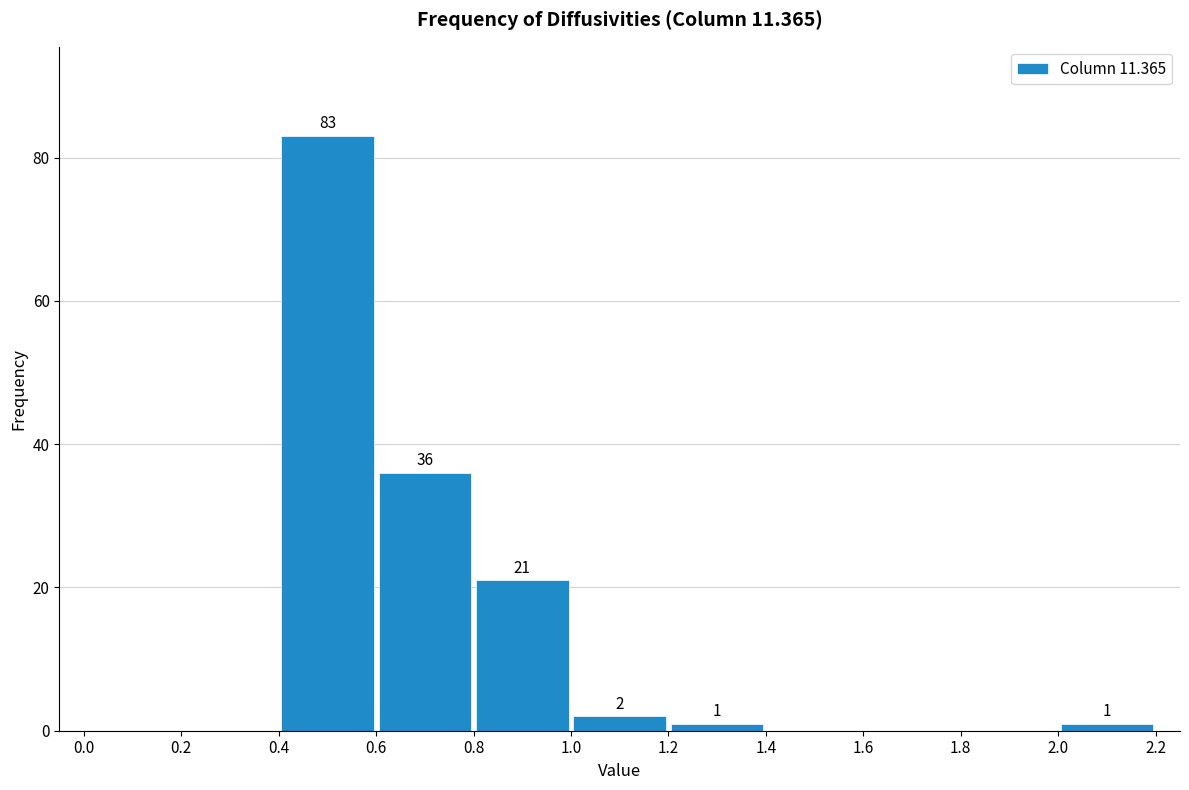

Over which range of the x-axis is the bar tallest?

0.4 to 0.6